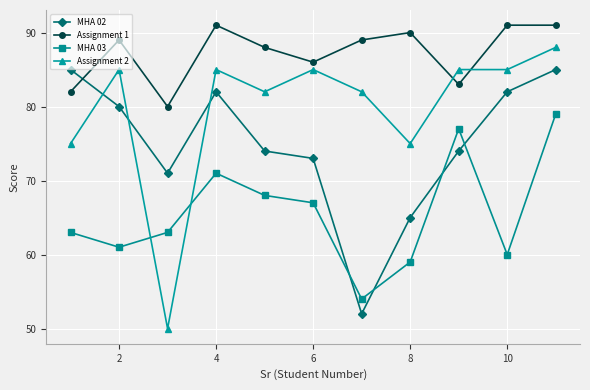

What is the smallest value displayed?

50